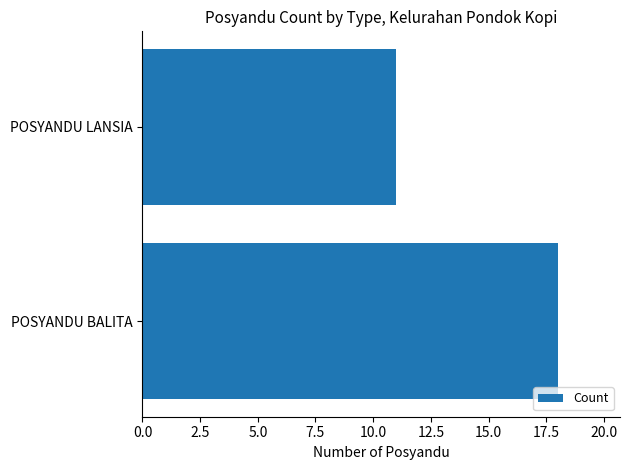

What is the ratio of the value at POSYANDU LANSIA to the value at POSYANDU BALITA?

0.6